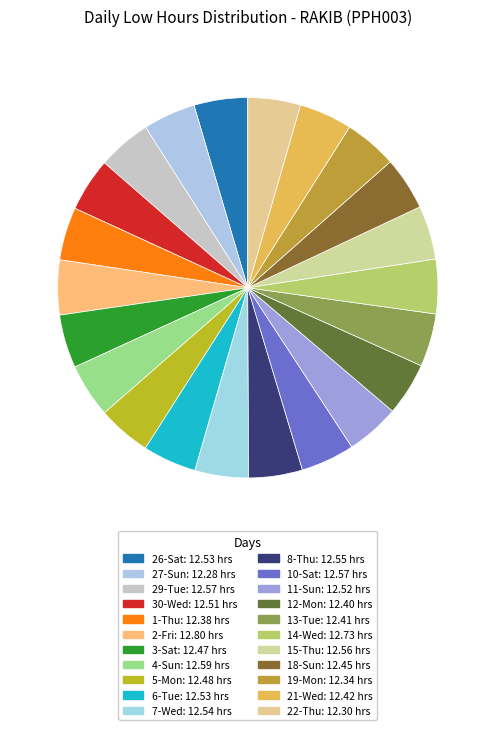

Is 27-Sun the majority of the pie?

No